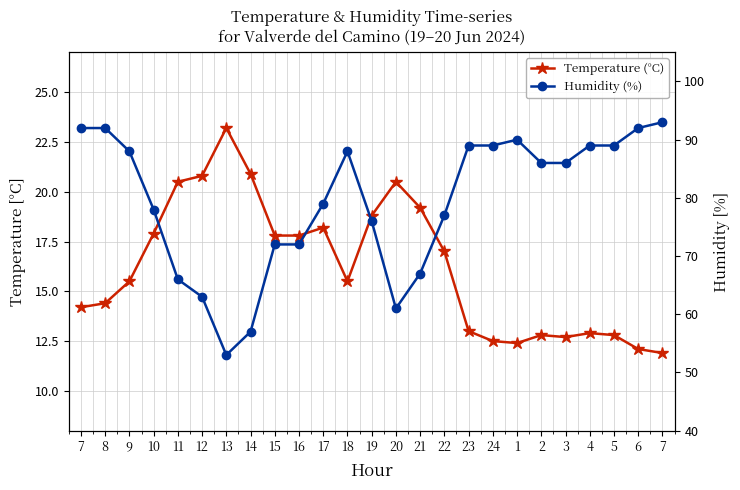

True or false: Temperature (°C) and Humidity (%) cross at least once.

False